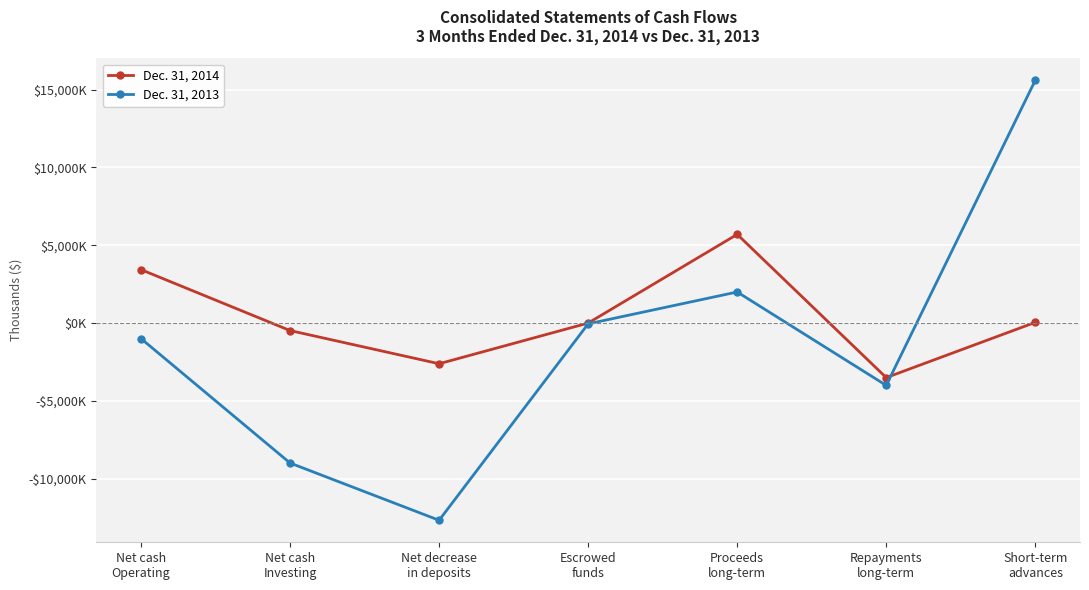

Rank the categories by Dec. 31, 2013 value from highest to lowest.

Short-term
advances, Proceeds
long-term, Escrowed
funds, Net cash
Operating, Repayments
long-term, Net cash
Investing, Net decrease
in deposits